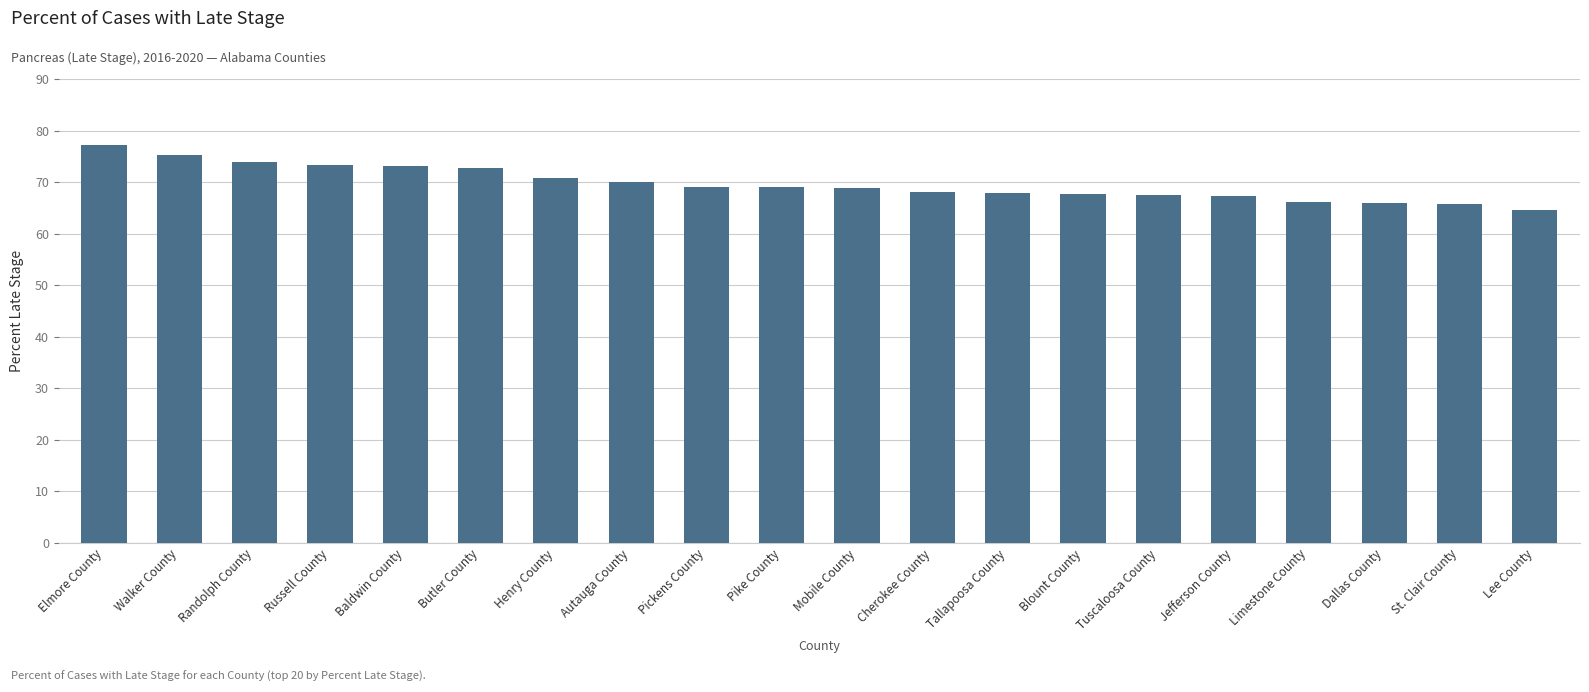

How many data points does each series have?

20